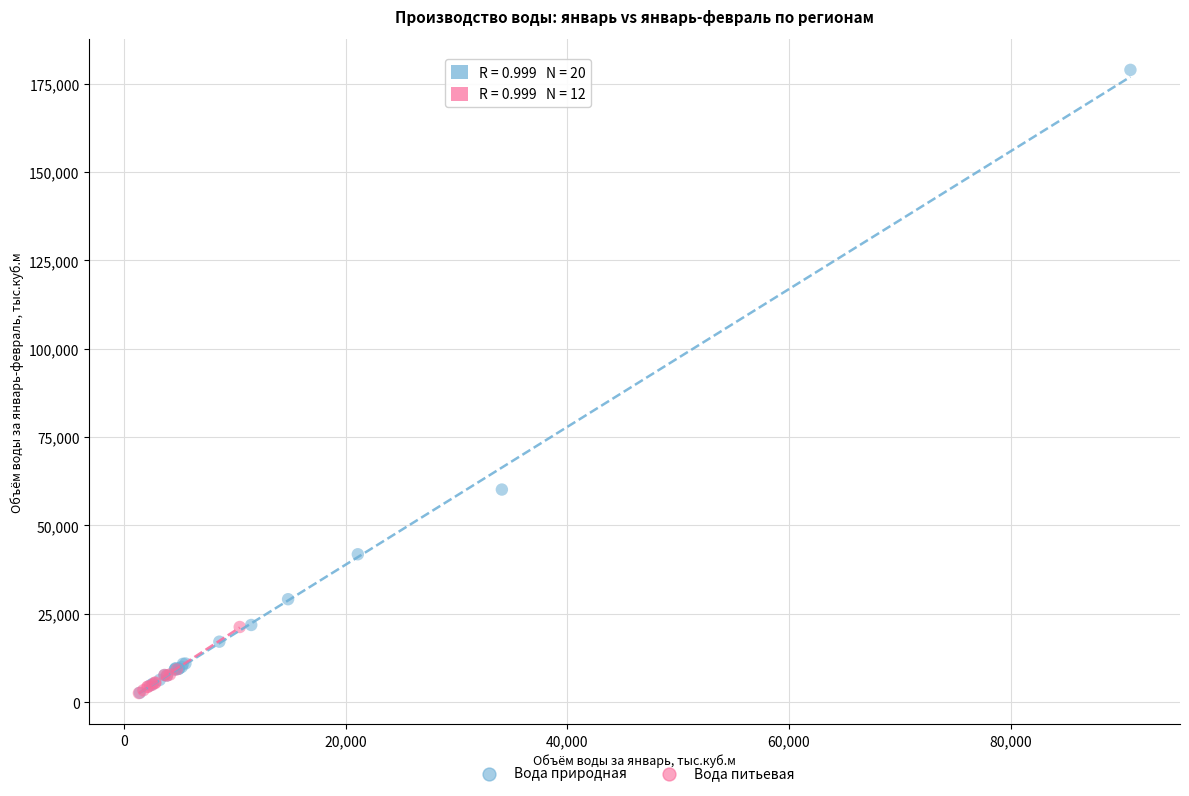

Which series contains the highest Y value?

Вода природная